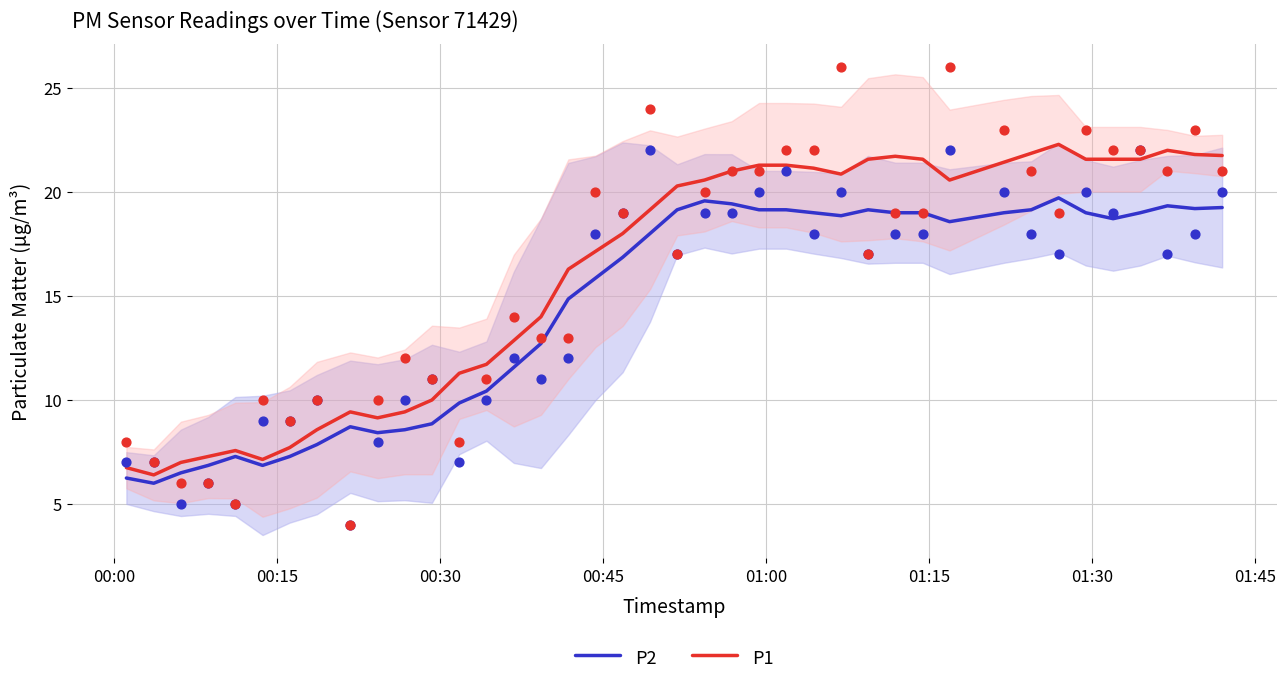

Which series has the widest spread of Y values?

P1